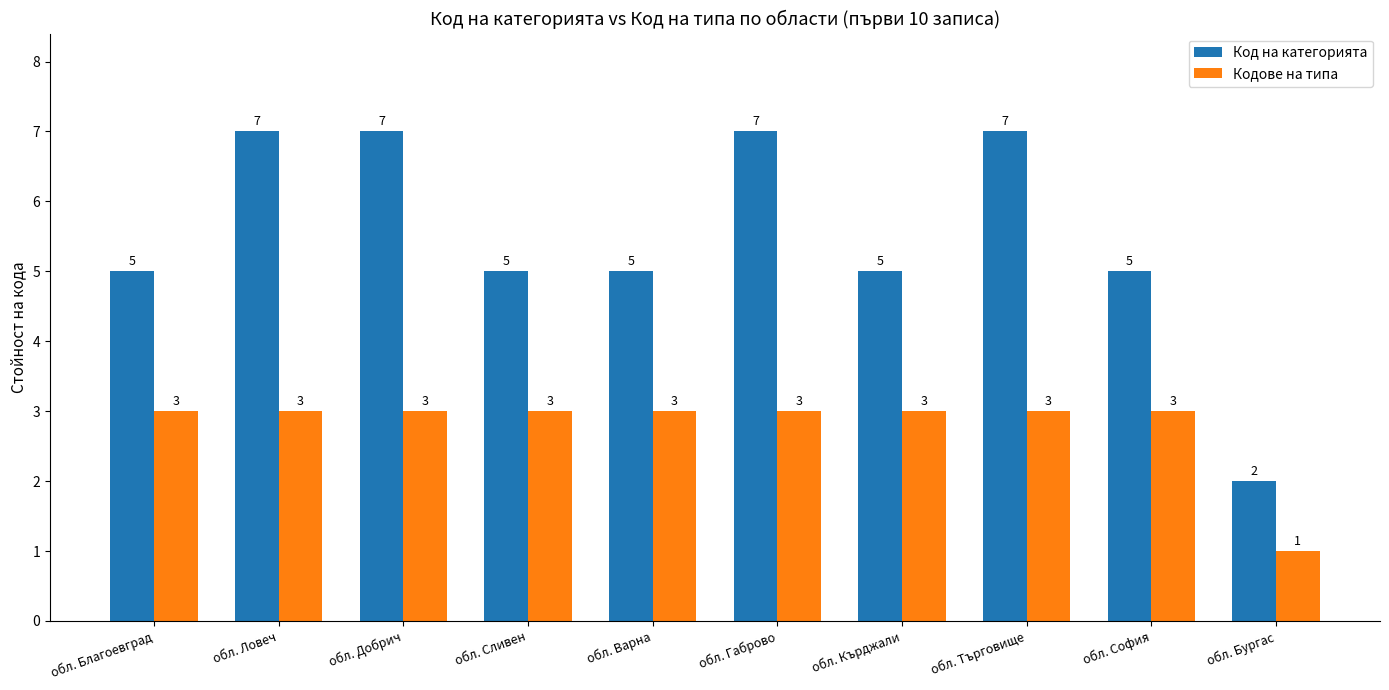

What is the spread (max minus min) of values at обл. Бургас?

1